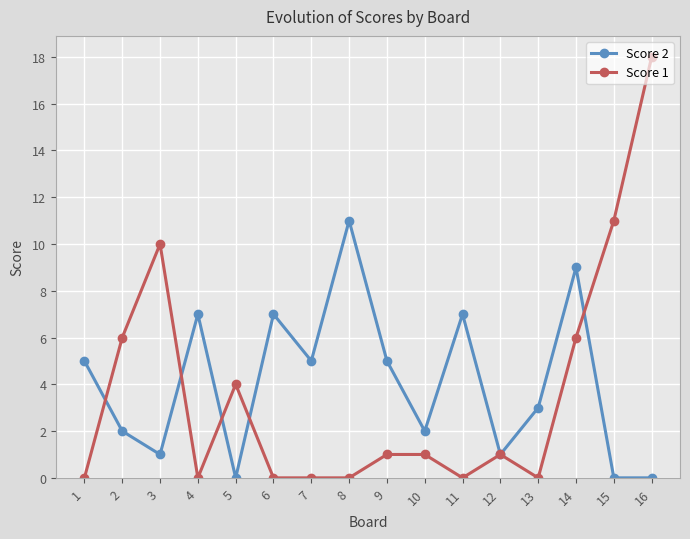

At how many categories does at least one series exceed 12?

1